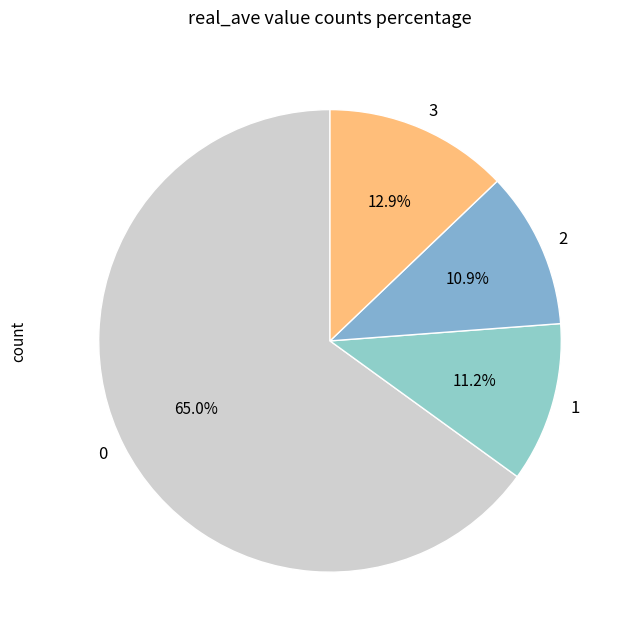

Which slice represents more than half of the pie?

0